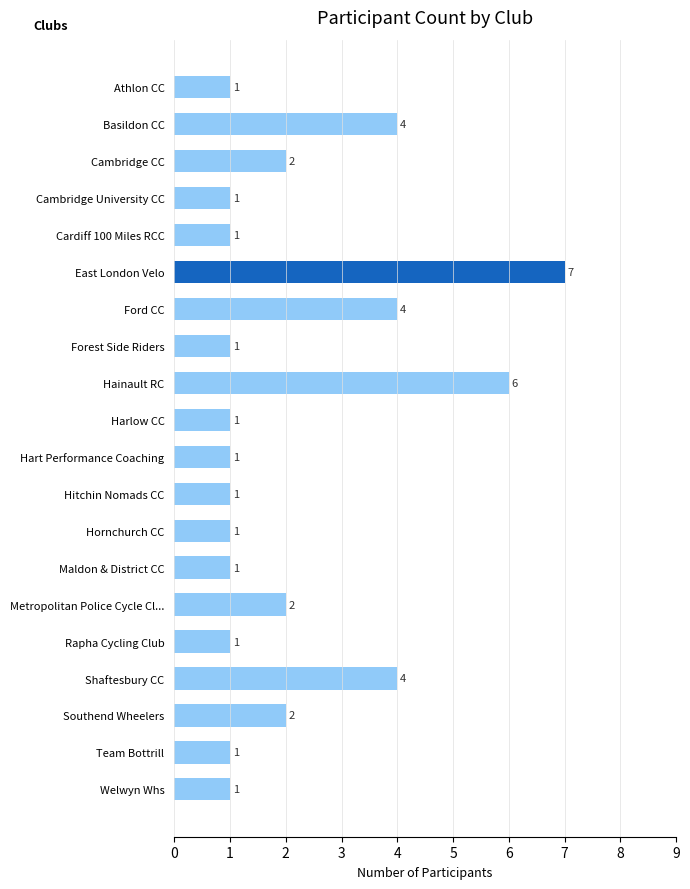

Between Basildon CC and Welwyn Whs, which is larger?

Basildon CC